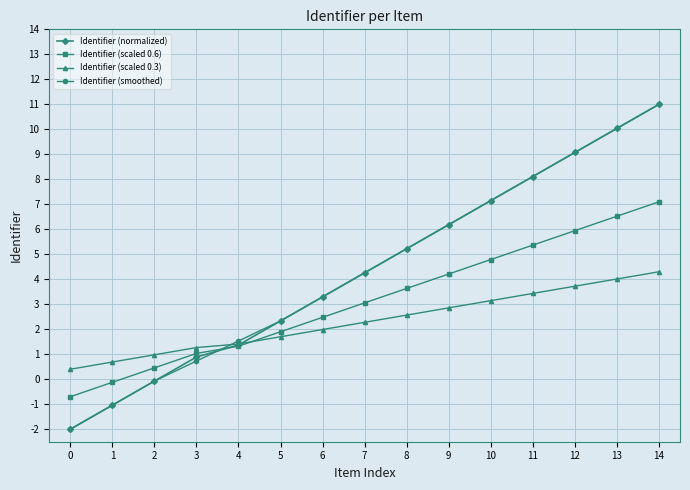

What is the minimum value shown in the chart?

-2.0